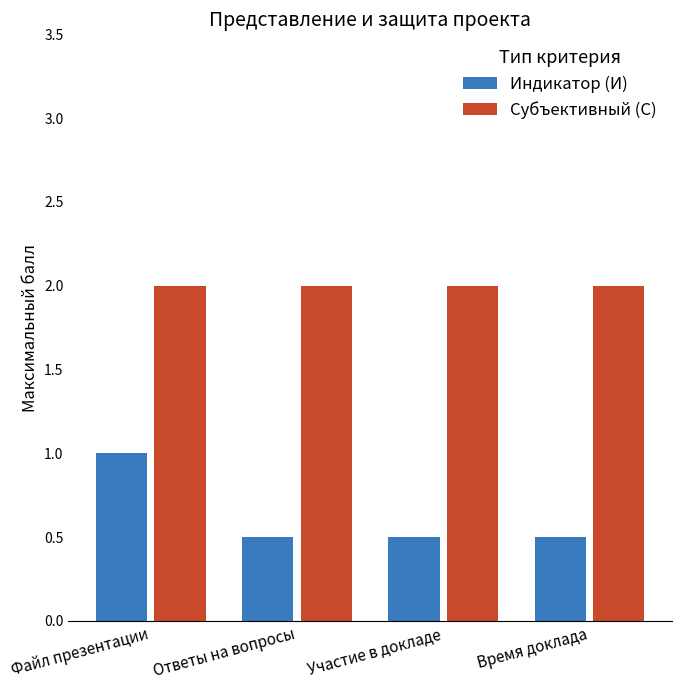

Is it true that Индикатор (И) equals 1.4 at Файл презентации?

False